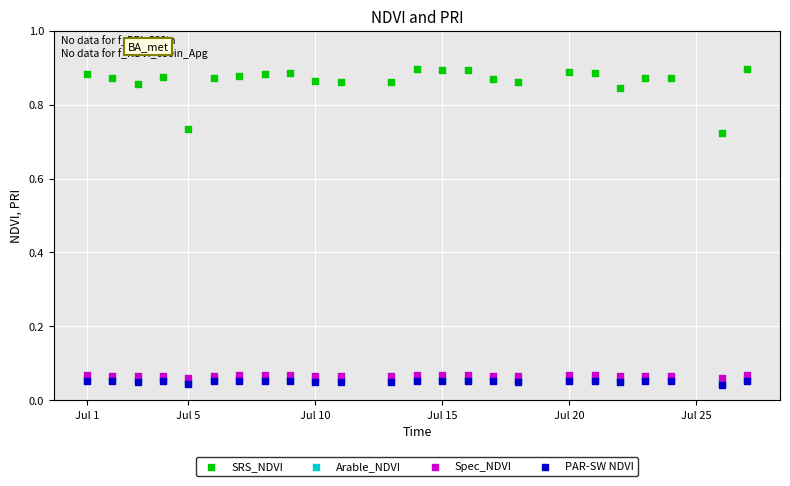

What are all the series names shown in the legend?

SRS_NDVI, Arable_NDVI, Spec_NDVI, PAR-SW NDVI